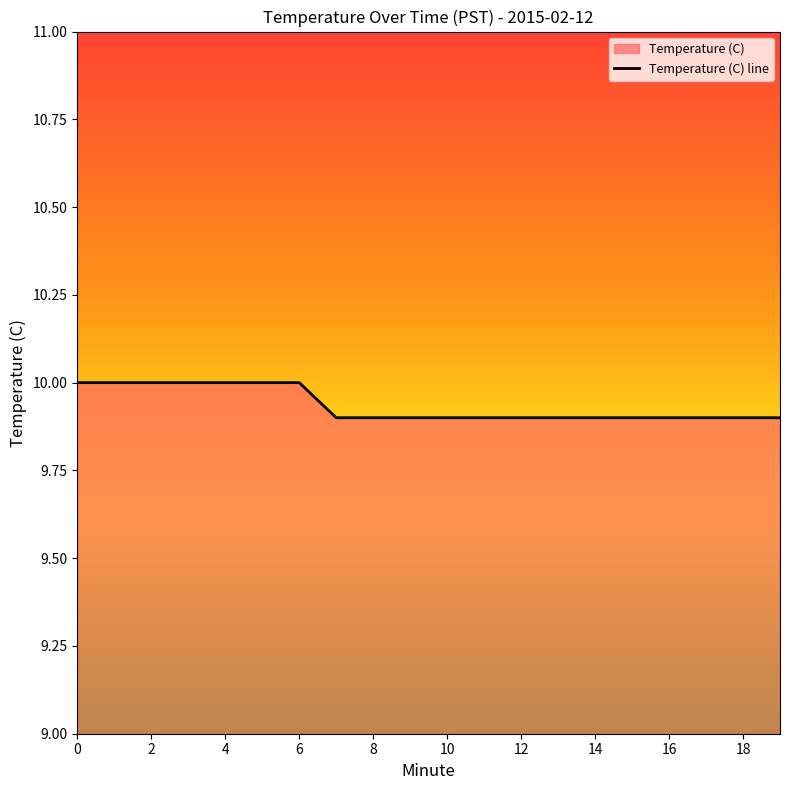

What is the difference between the maximum and minimum values?

0.1